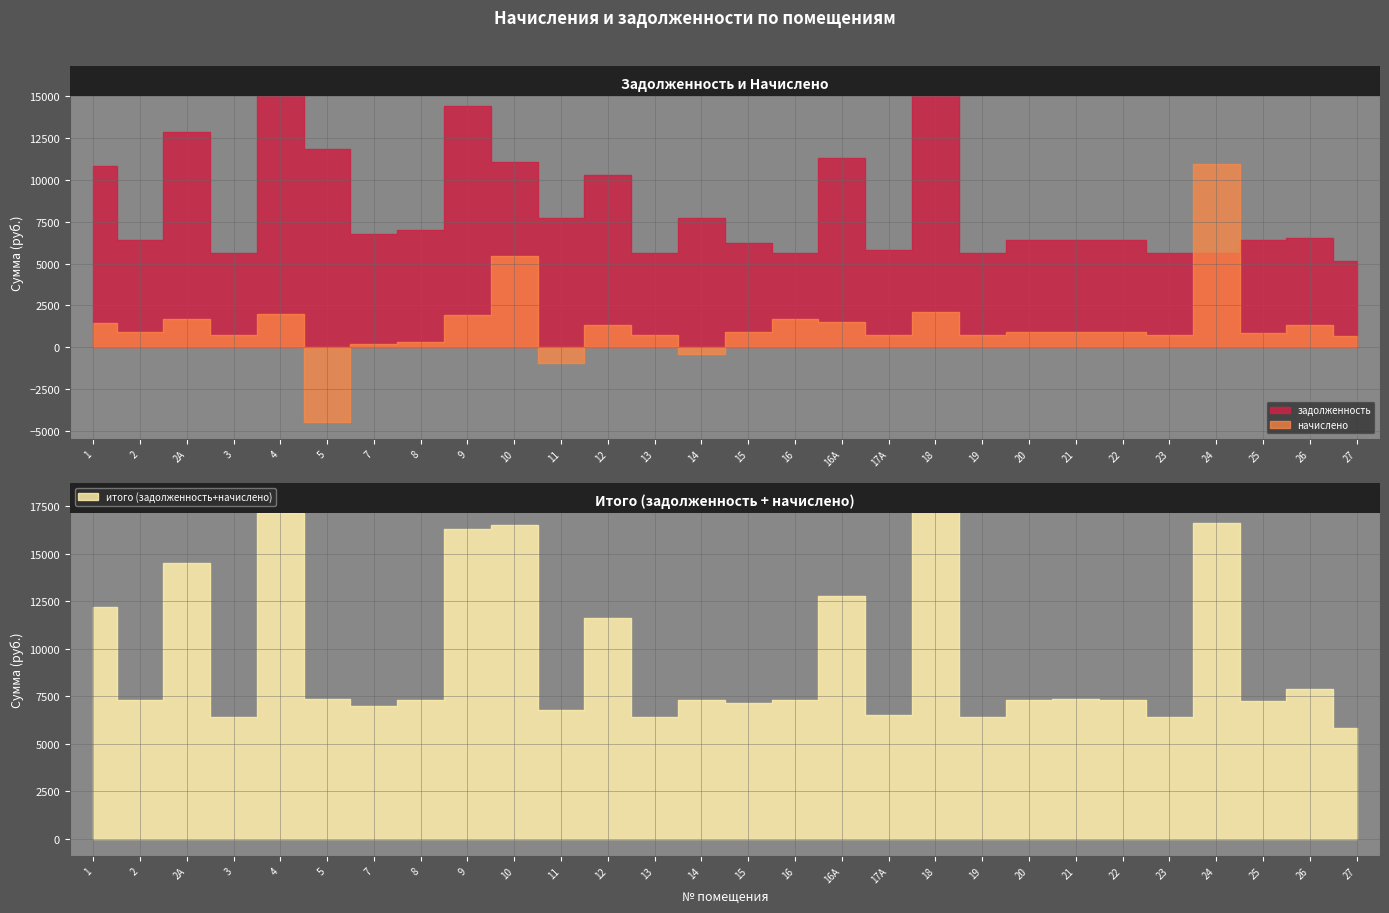

Between 24 and 2А, which is larger?

2А